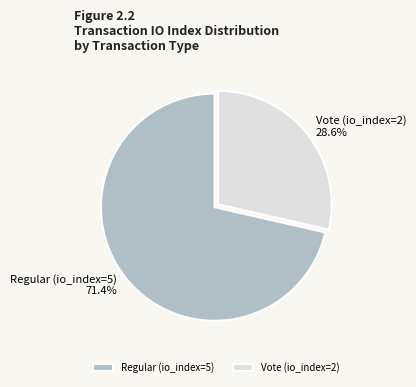

Count the number of slices in the pie.

2